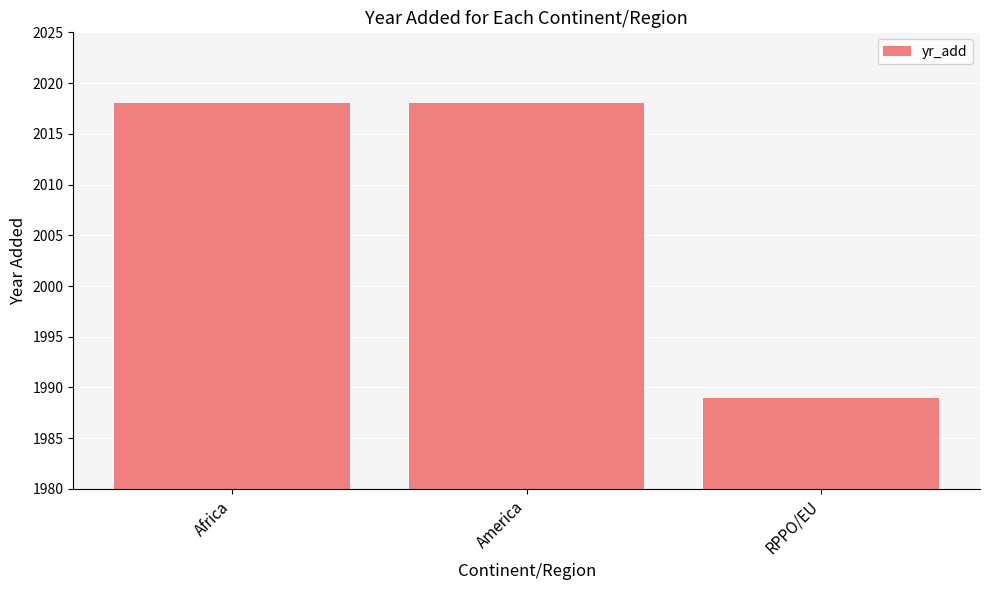

What is the difference between the maximum and minimum values?

29